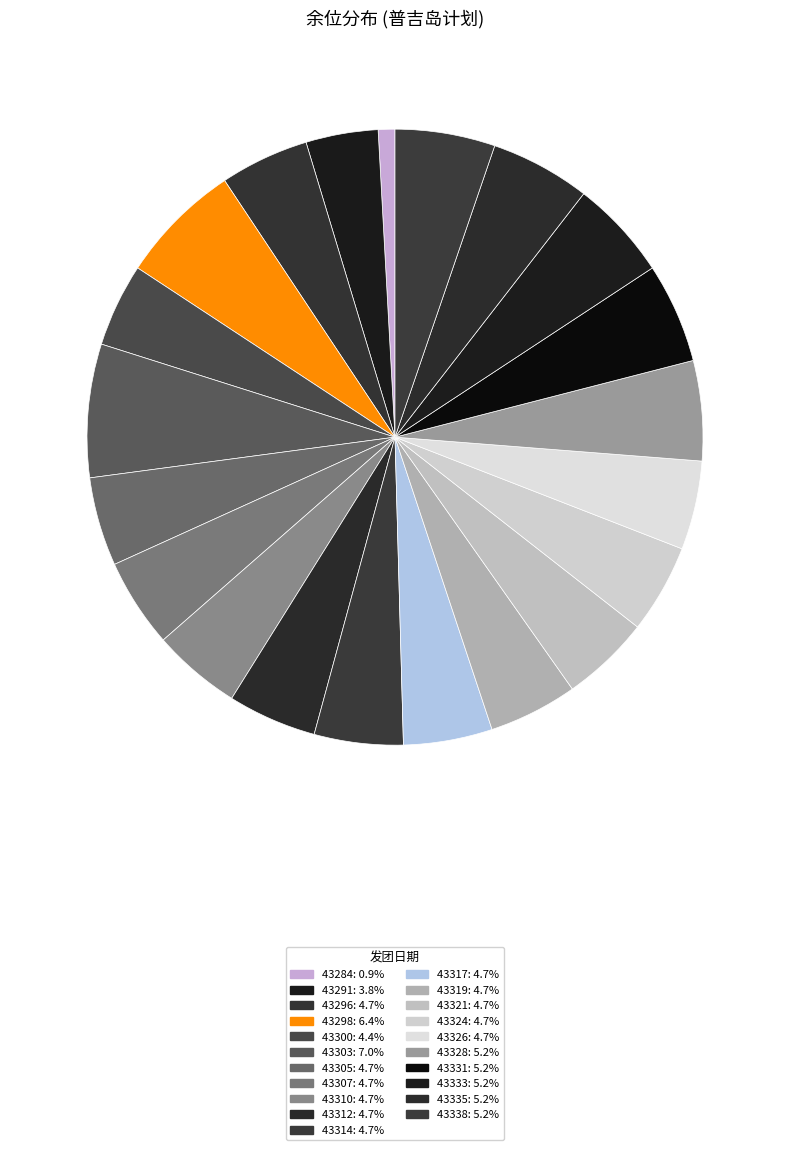

What is the smallest slice in the pie chart?

43284